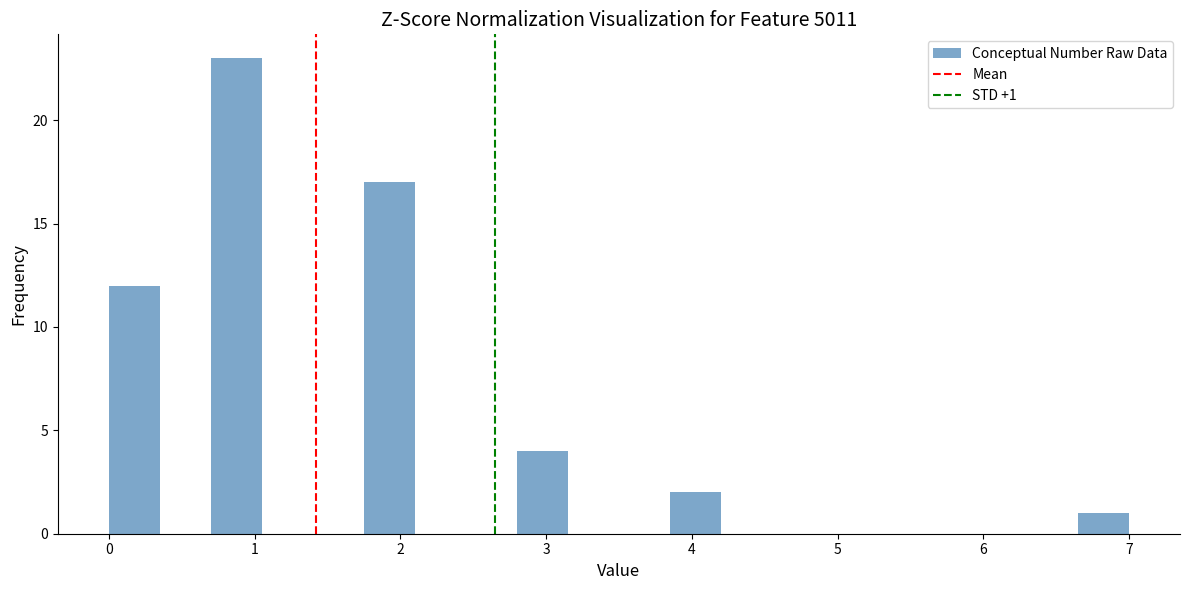

Read against the x-axis, roughly where is the centre of the tallest bar?

0.9